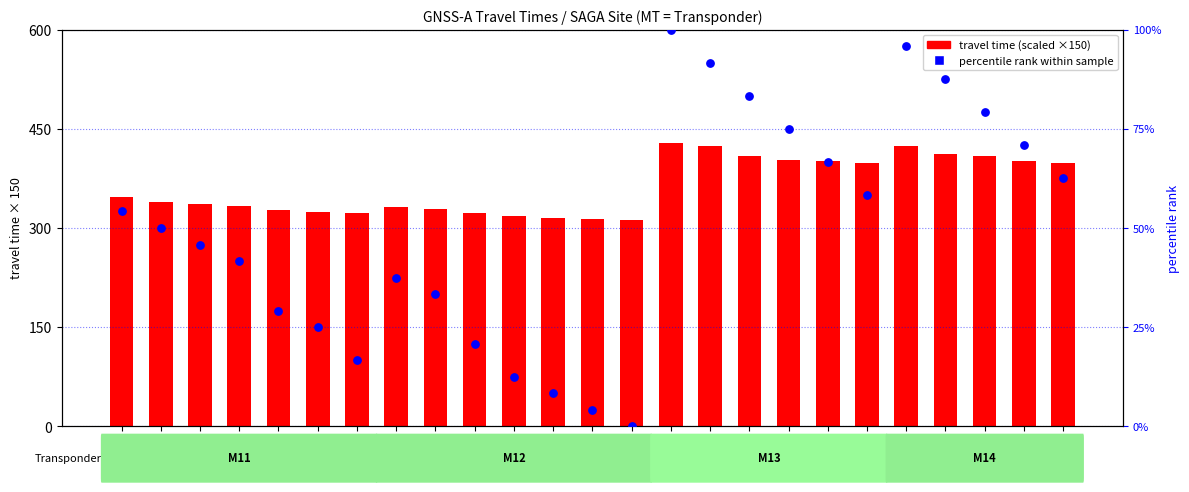

What are all the series names shown in the legend?

travel time (scaled), percentile rank within sample